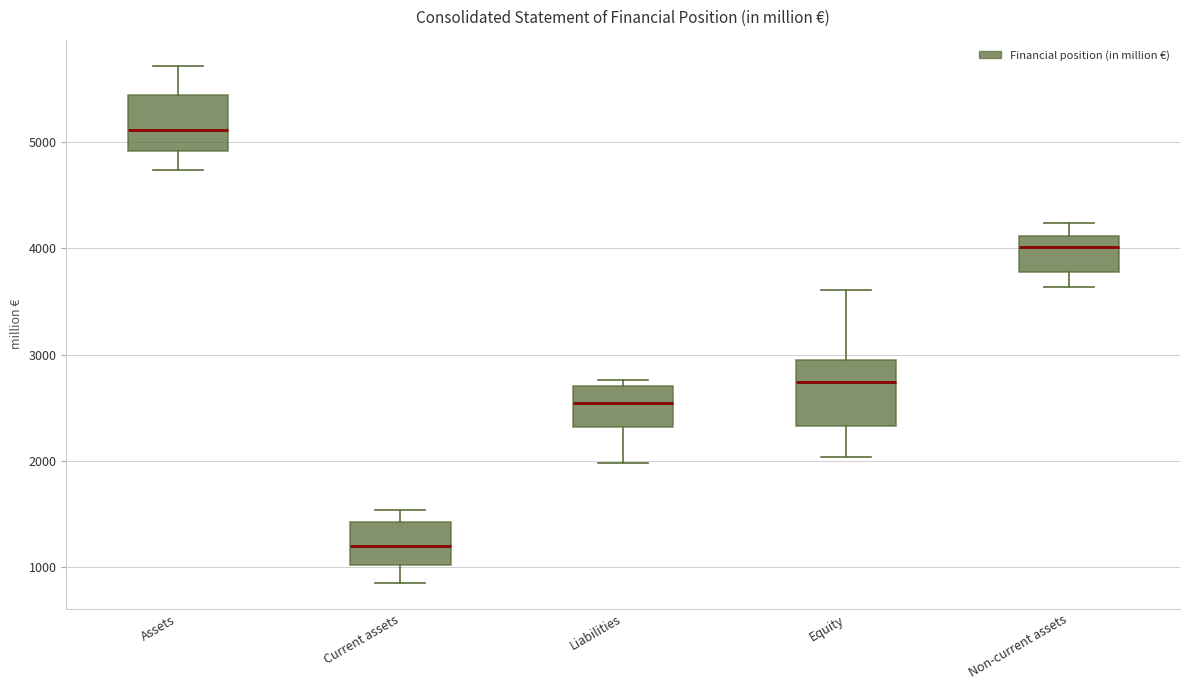

Which box's median line is the highest?

Assets